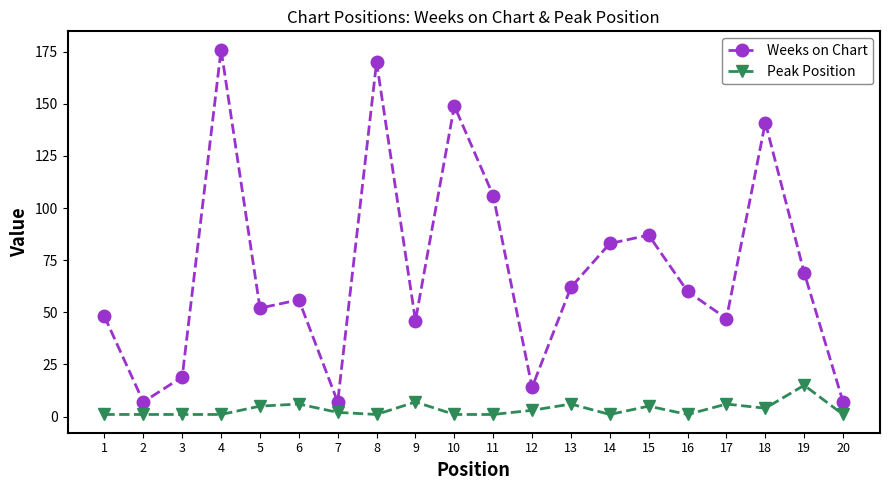

The Weeks on Chart series shows 97 at 16. True or false?

False